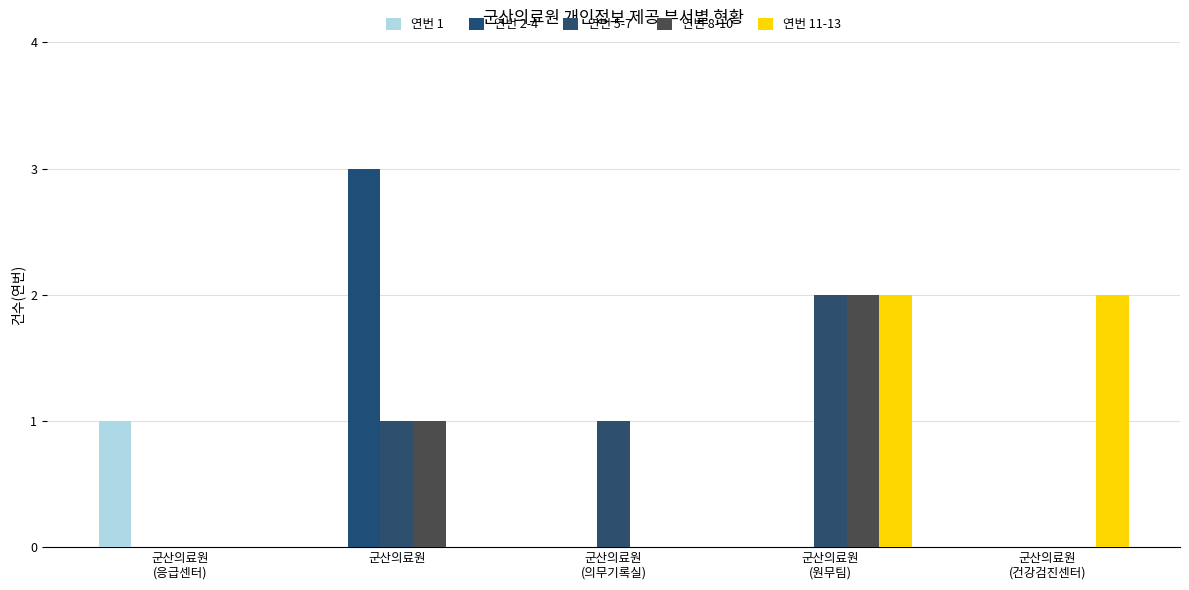

True or false: 연번 11-13 has a value of 2 at 군산의료원
(원무팀).

True